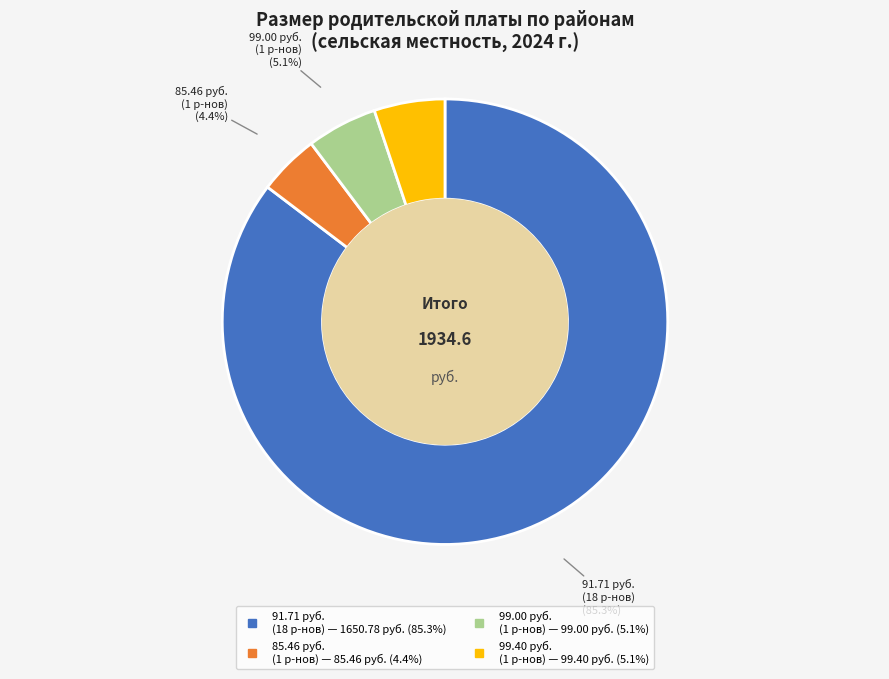

Is there a majority slice in this chart?

Yes